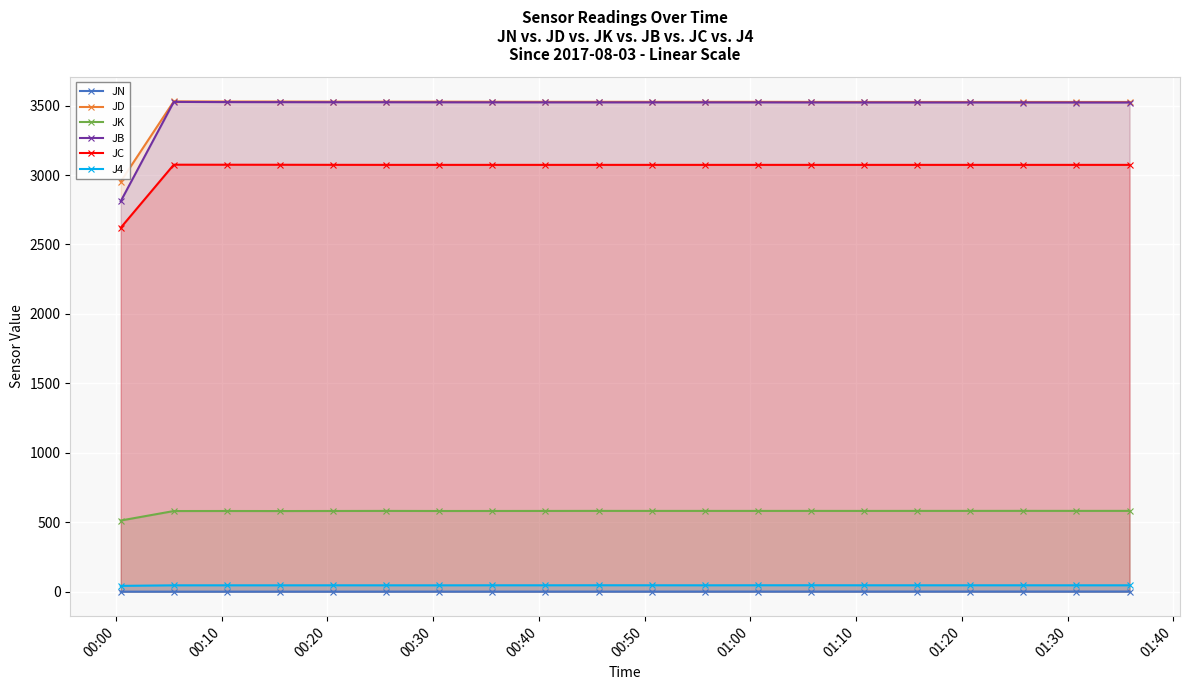

What is the greatest value displayed?

3530.2